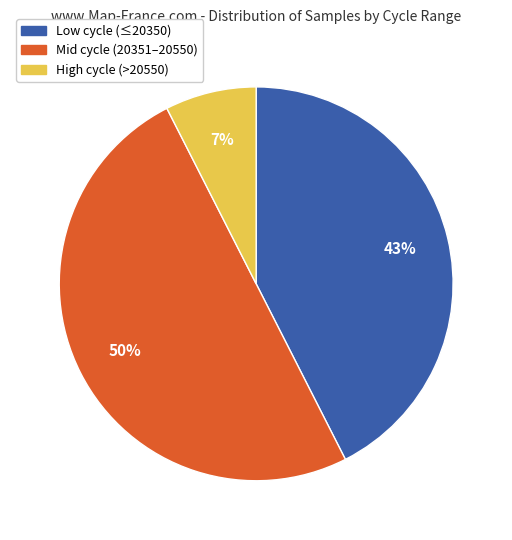

To the nearest percent, what is the difference between the largest and smallest slice percentages?

43%